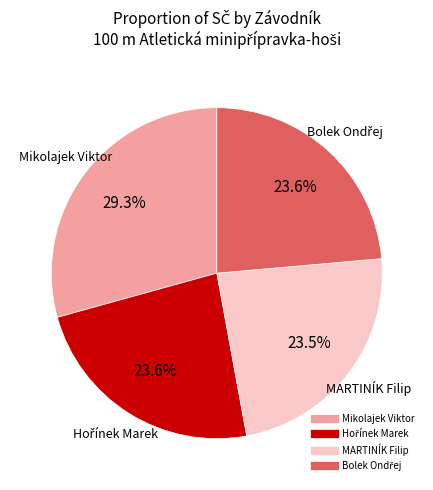

How many slices are in this pie chart?

4